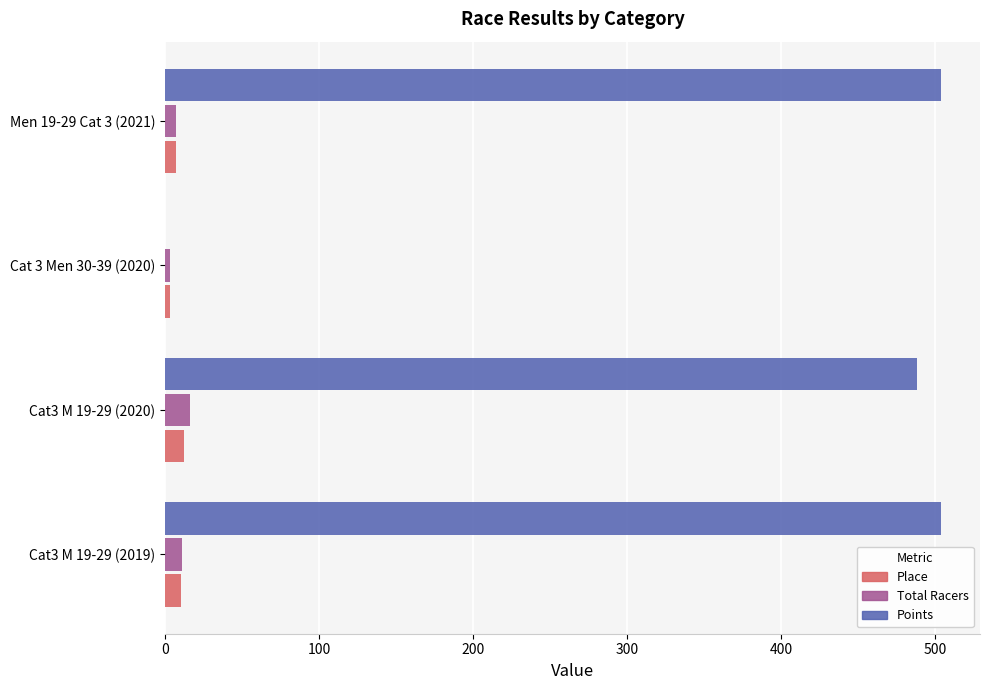

Count the Place values in the range 7 to 12.

3